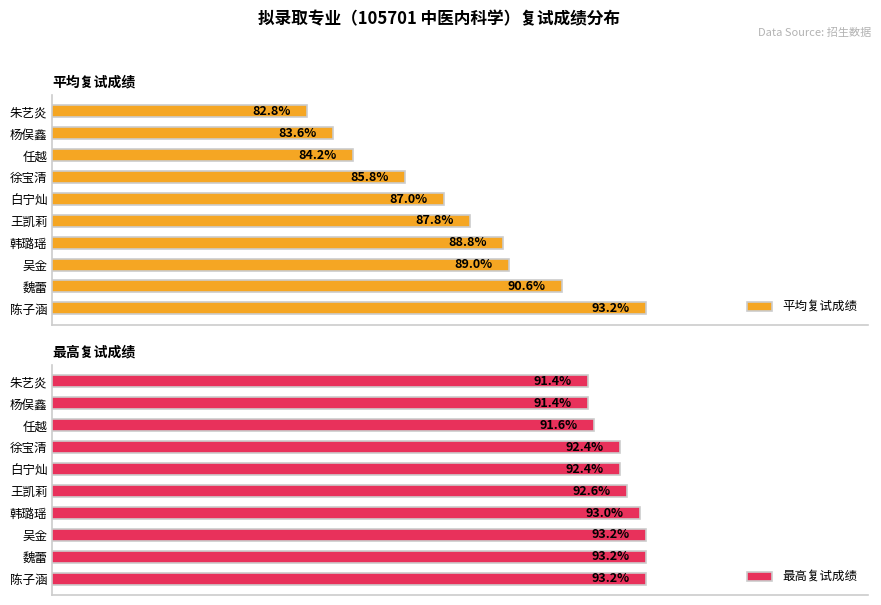

Which series has the largest total across all categories?

最高复试成绩